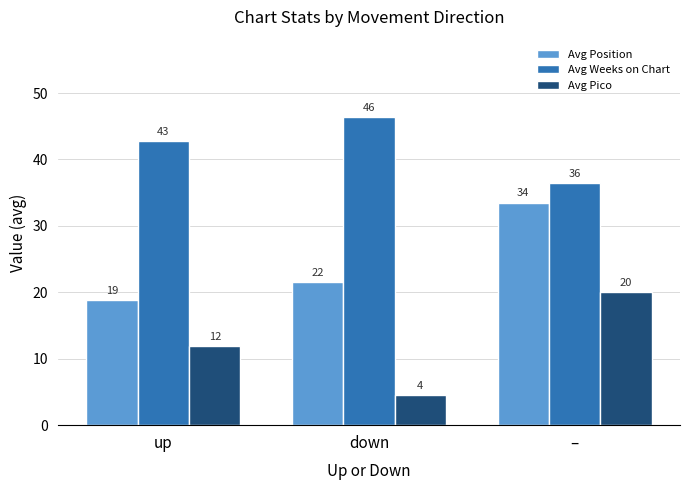

How many groups of bars are there?

3